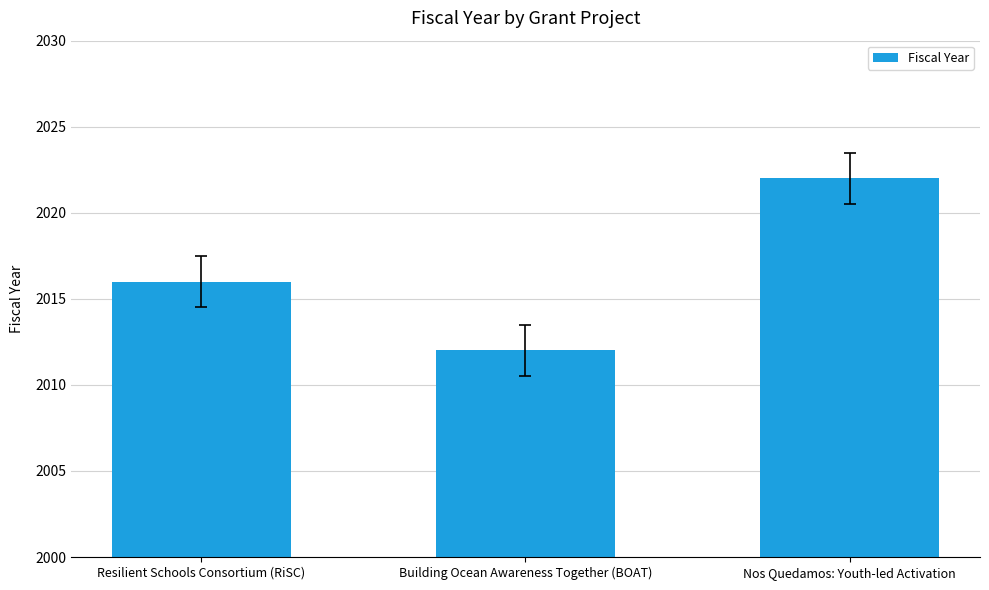

Approximately how many times larger is the value at Nos Quedamos: Youth-led Activation compared to Building Ocean Awareness Together (BOAT)?

1.0